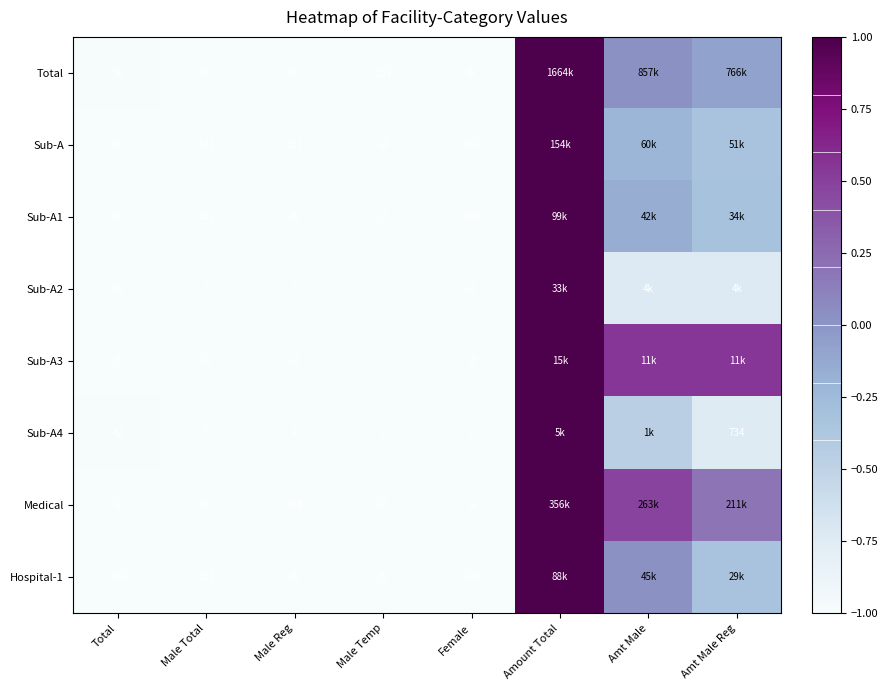

At which category is the sum across all series the highest?

Amount Total